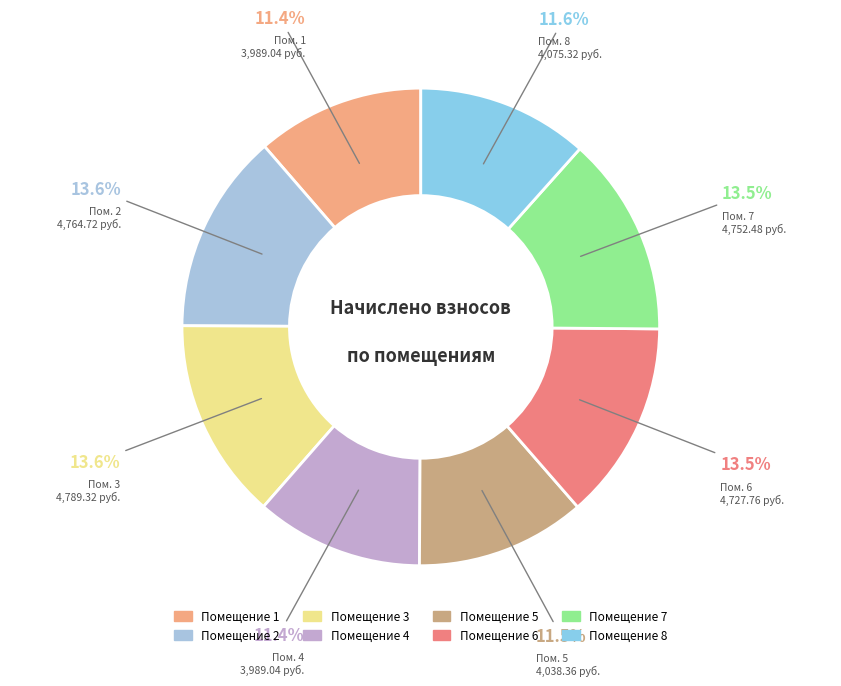

Count the number of slices in the pie.

8